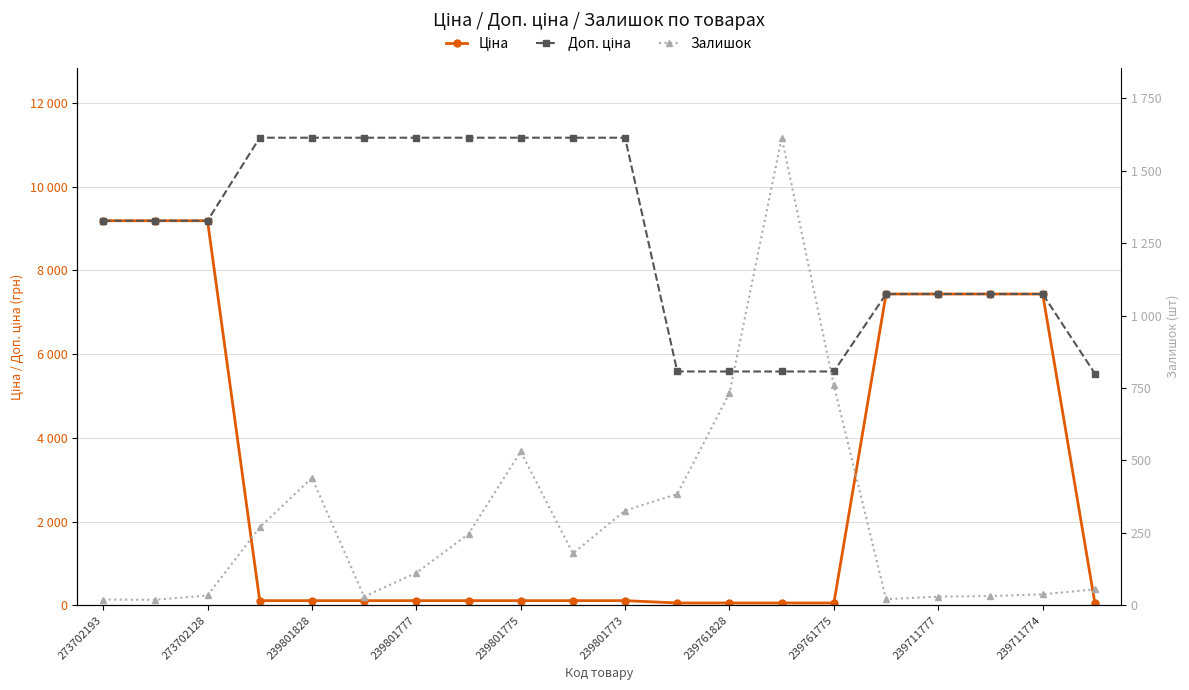

At how many categories does at least one series exceed 5751?

15